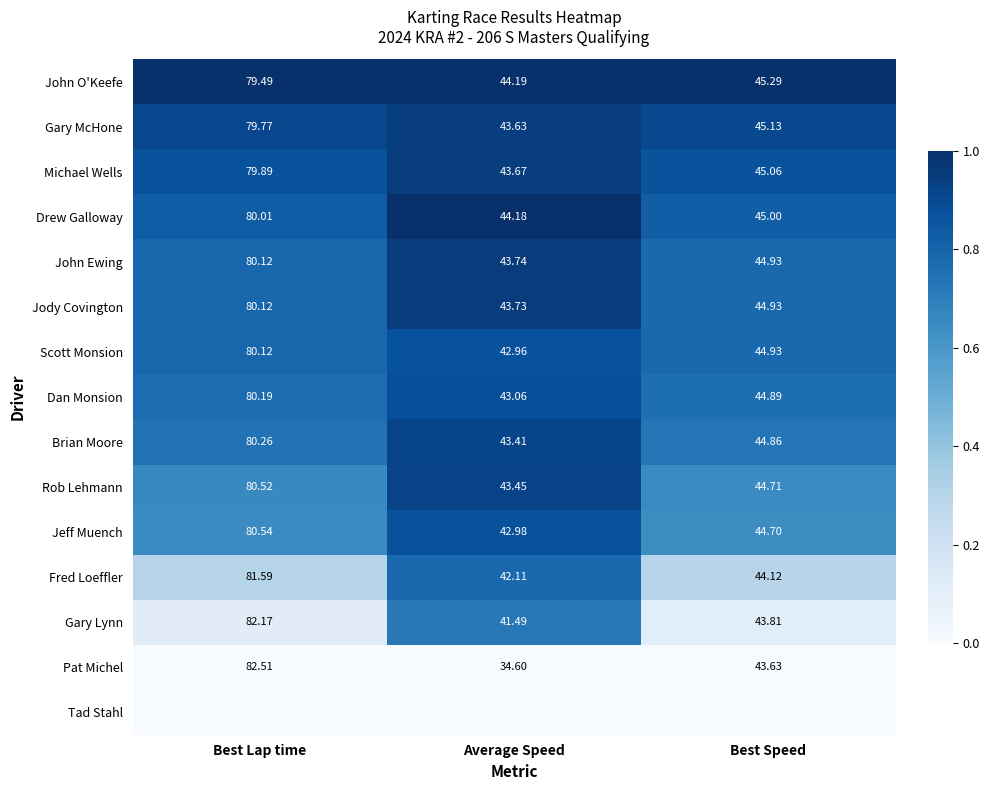

List the labels in order of Fred Loeffler value, smallest first.

Average Speed, Best Speed, Best Lap time